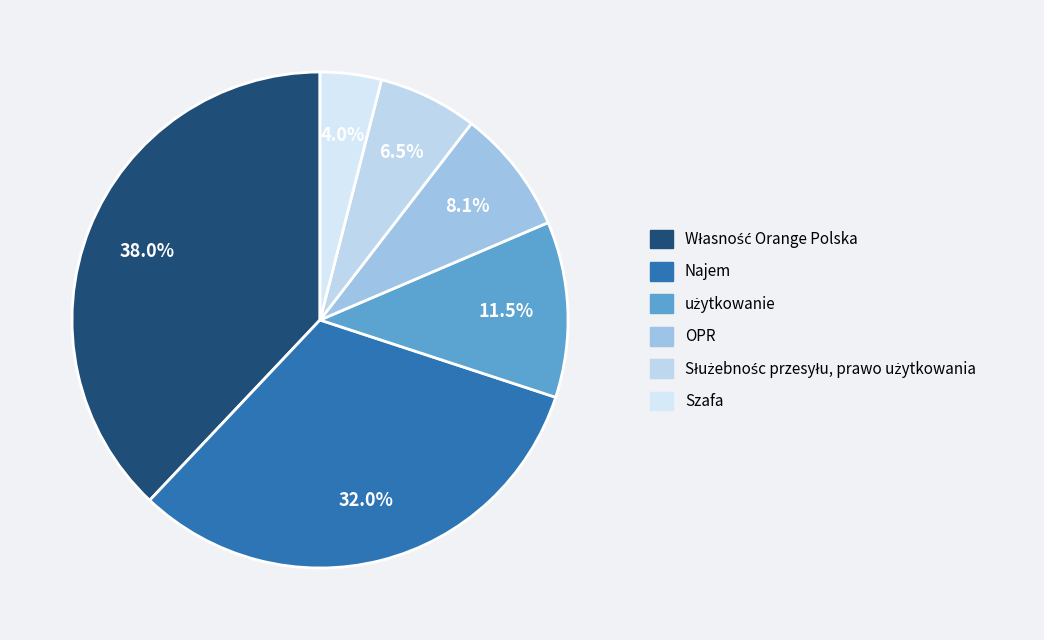

Is it true that użytkowanie is 22% of the pie?

False